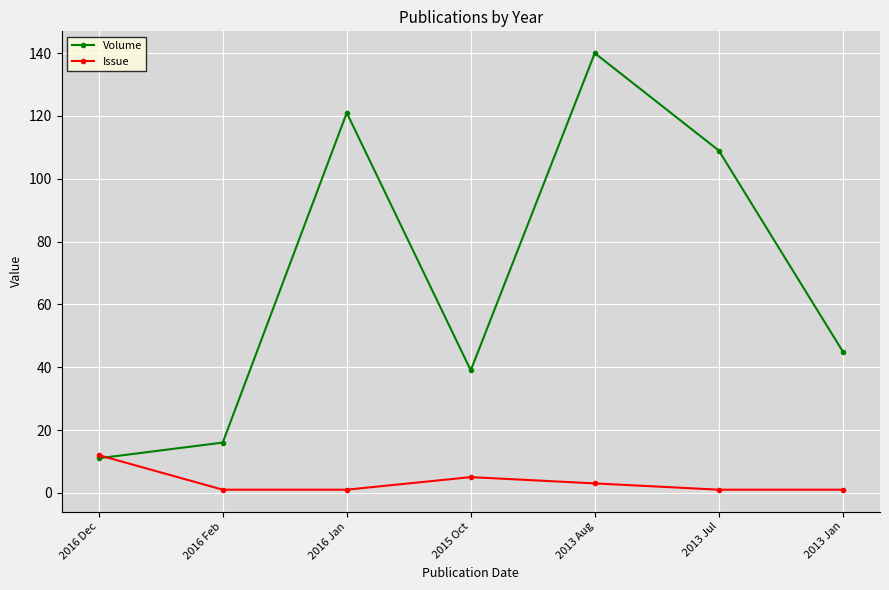

What is the spread (max minus min) of values at 2013 Jan?

44